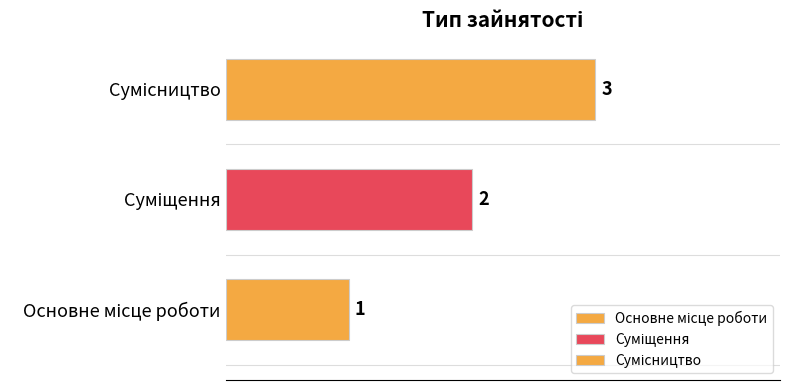

What is the label of the 1st bar from the left?

Основне місце роботи